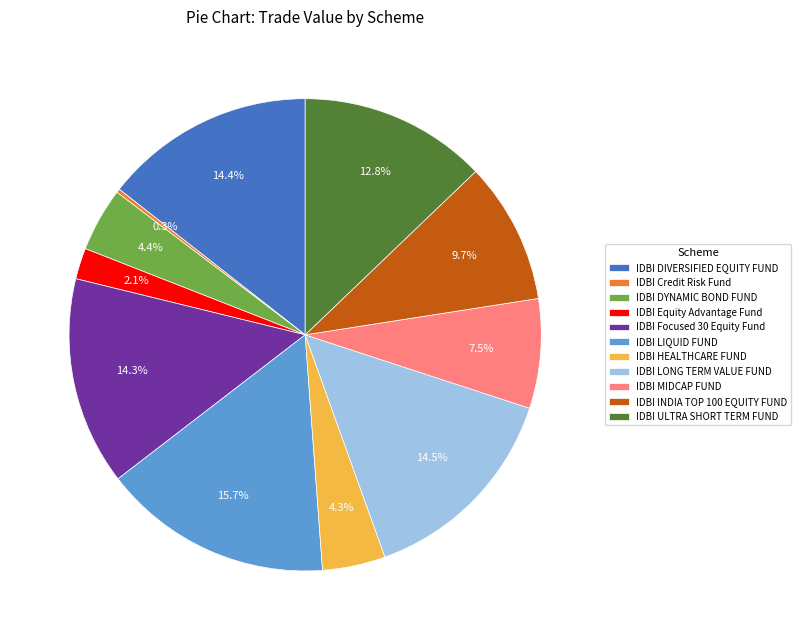

Is it true that IDBI HEALTHCARE FUND is 4% of the pie?

True